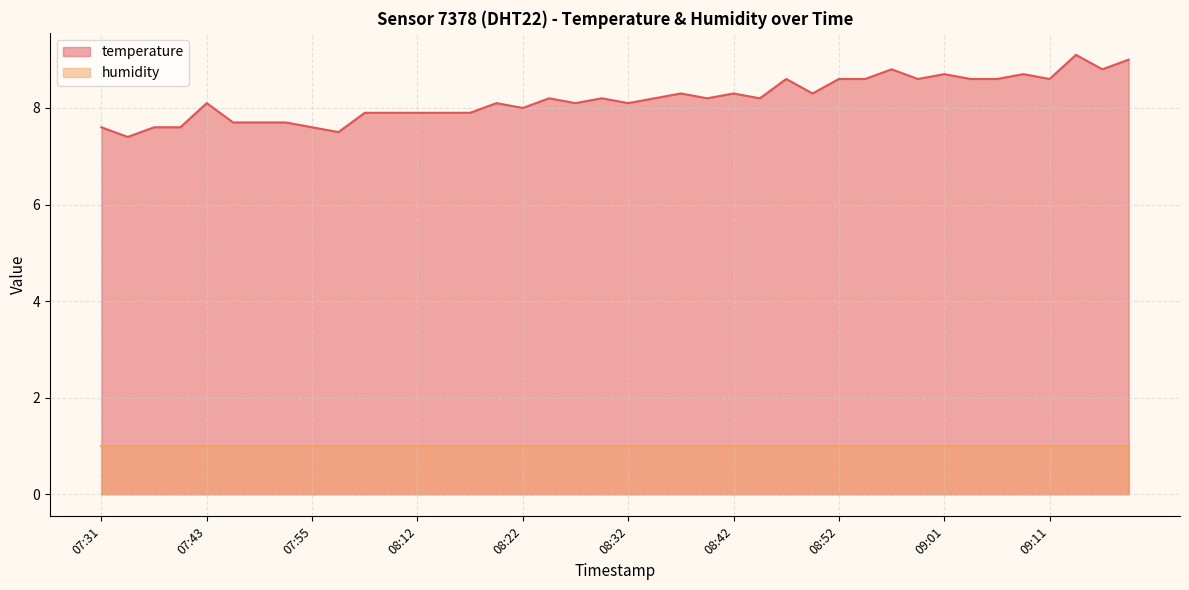

What is the difference between the maximum and minimum values?

1.7